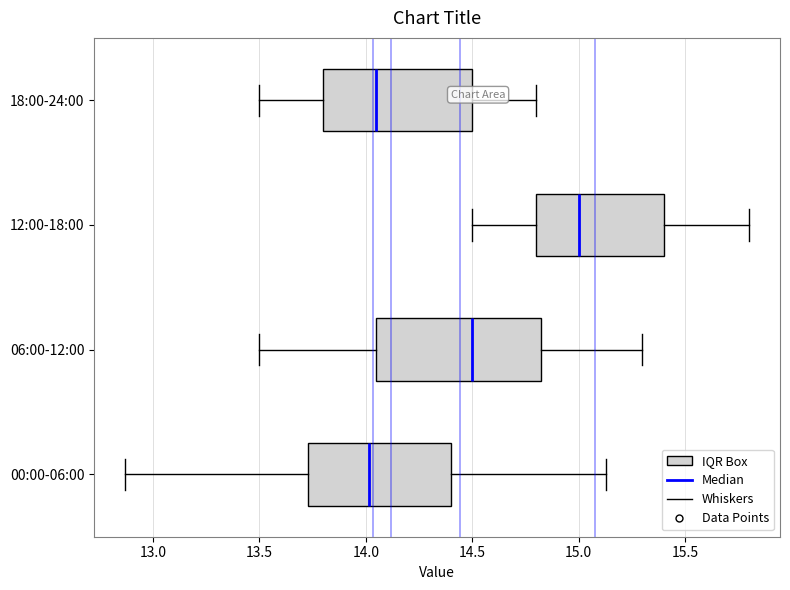

Which box has the furthest to the right median line?

12:00-18:00